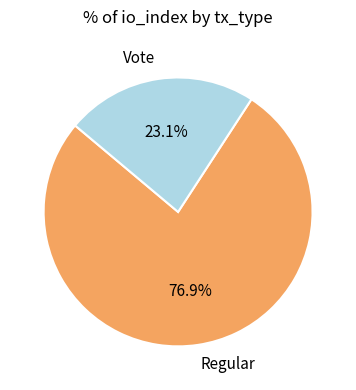

Is it true that Regular is 90% of the pie?

False